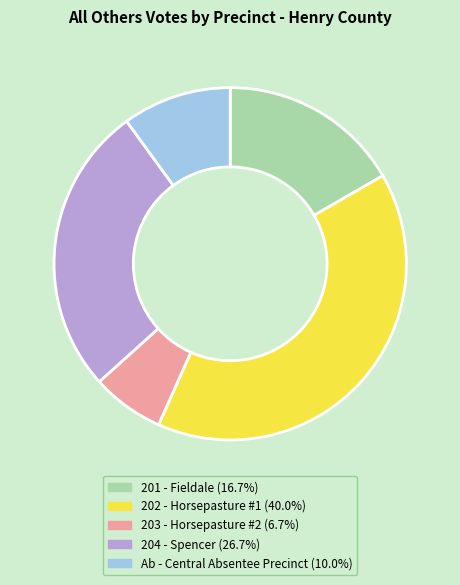

What is the ratio of the value at 202 - Horsepasture #1 (40.0%) to the value at Ab - Central Absentee Precinct (10.0%)?

4.0